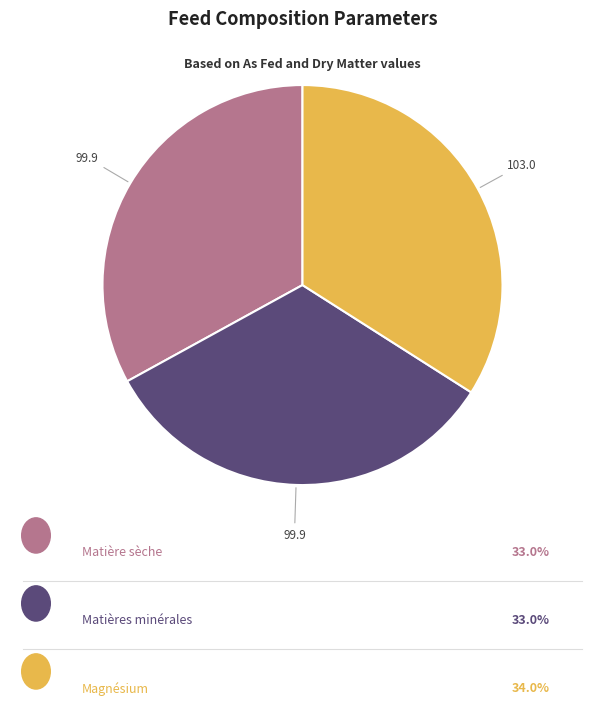

How many slices are in this pie chart?

3